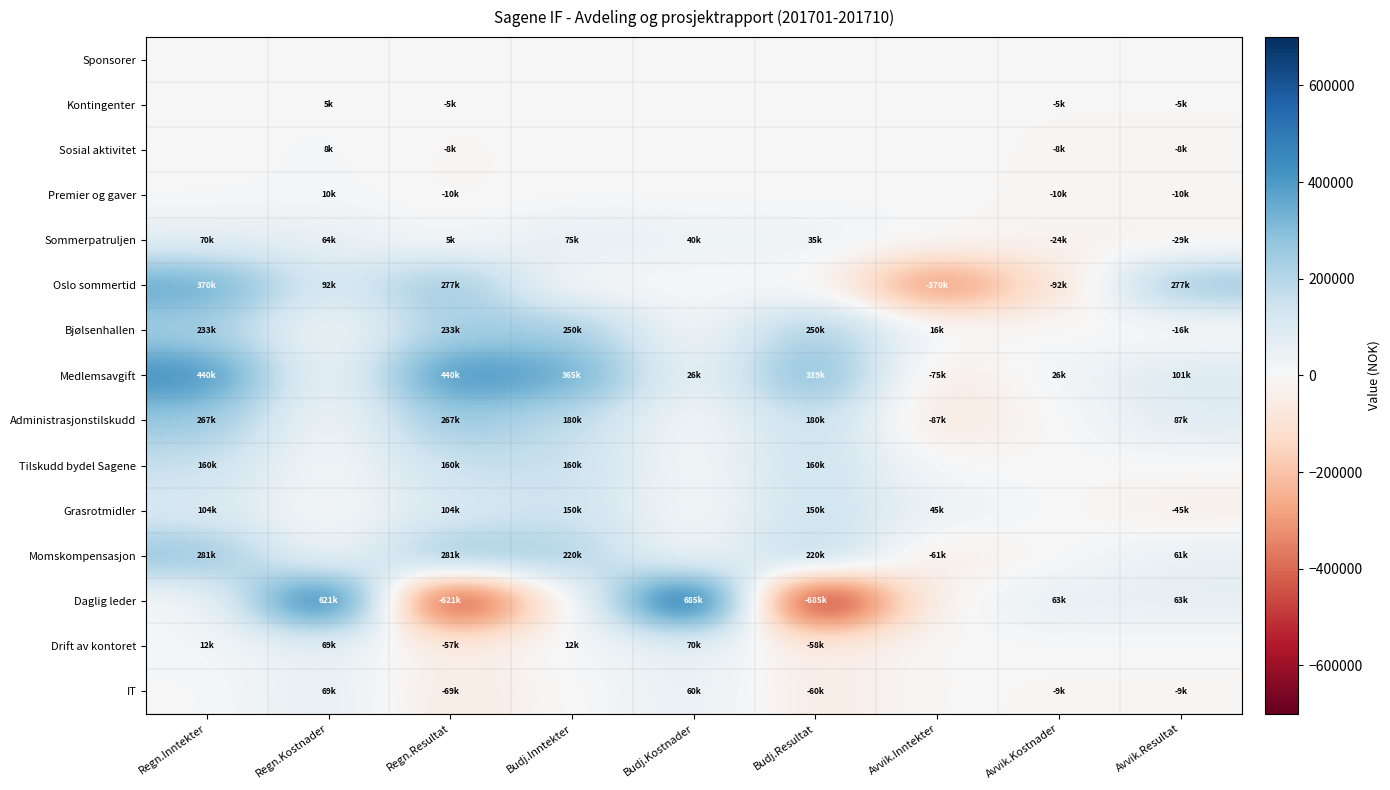

How many data points does each series have?

9